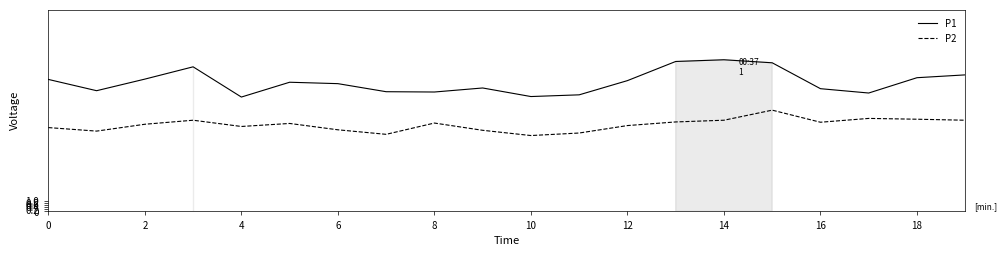

What is the difference between the maximum and minimum values in the P2 series?

2.5